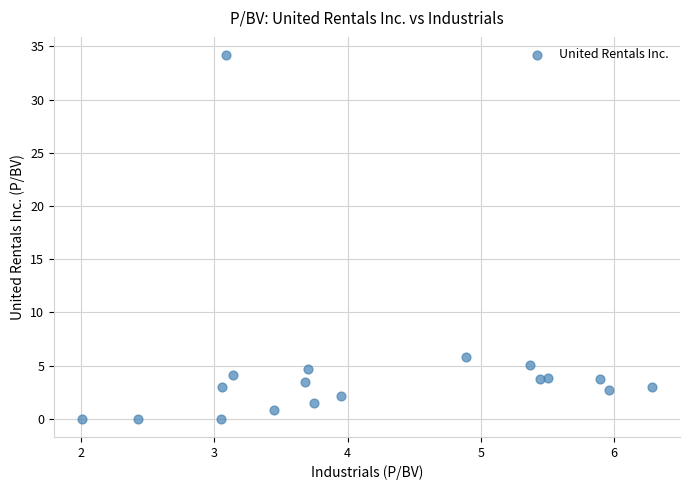

What is the range of Y values (max minus min)?

34.2